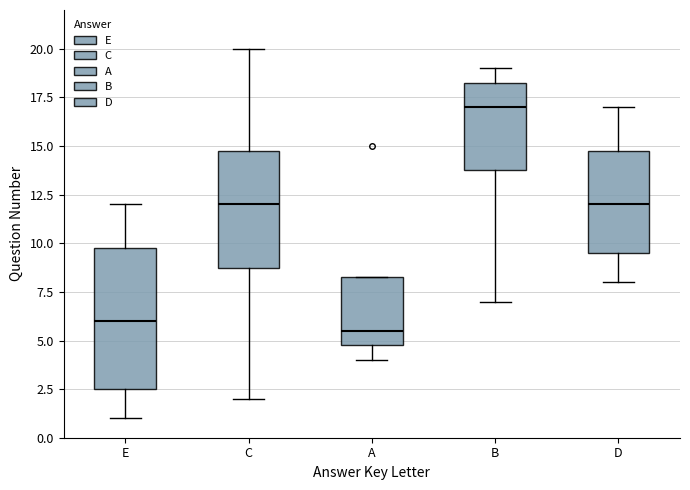

Reading left to right, transcribe this box plot: for each box, give where its median line is, the range the box spans, and where its two whiskers end, as read against the y-axis. The values are not printed on the chart, so give them approximately, as read against the axis.

E: median 6.0, box 2.5 to 10.0, whiskers 1.0 to 12.0
C: median 12.0, box 9.0 to 15.0, whiskers 2.0 to 20.0
A: median 5.5, box 5.0 to 8.5, whiskers 4.0 to 8.5
B: median 17.0, box 14.0 to 18.5, whiskers 7.0 to 19.0
D: median 12.0, box 9.5 to 15.0, whiskers 8.0 to 17.0